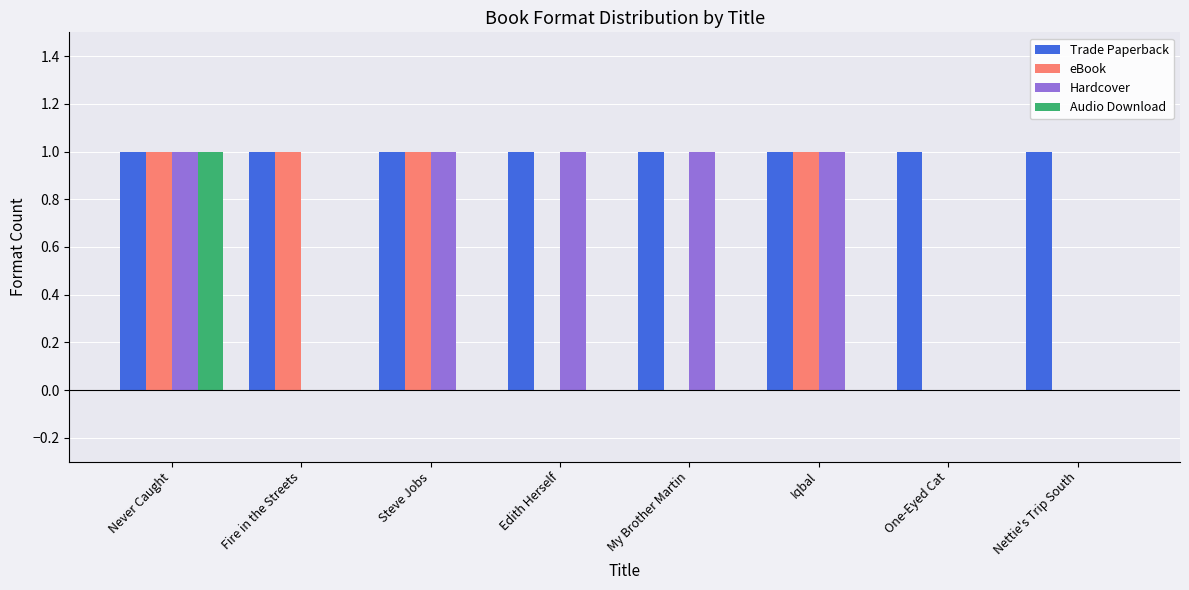

Which series has the largest total across all categories?

Trade Paperback